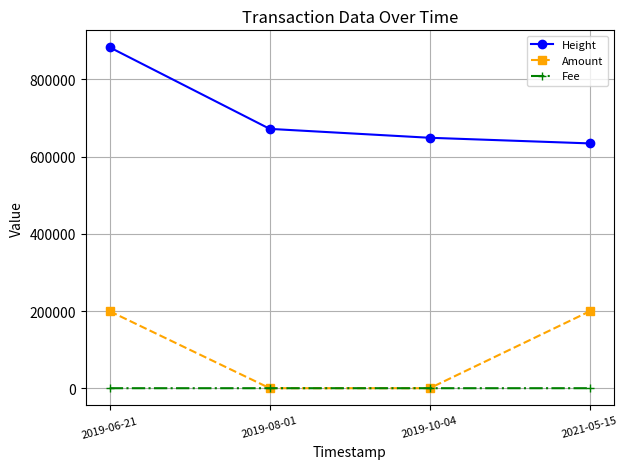

True or false: Height has a value of 1097062.4 at 2019-10-04.

False